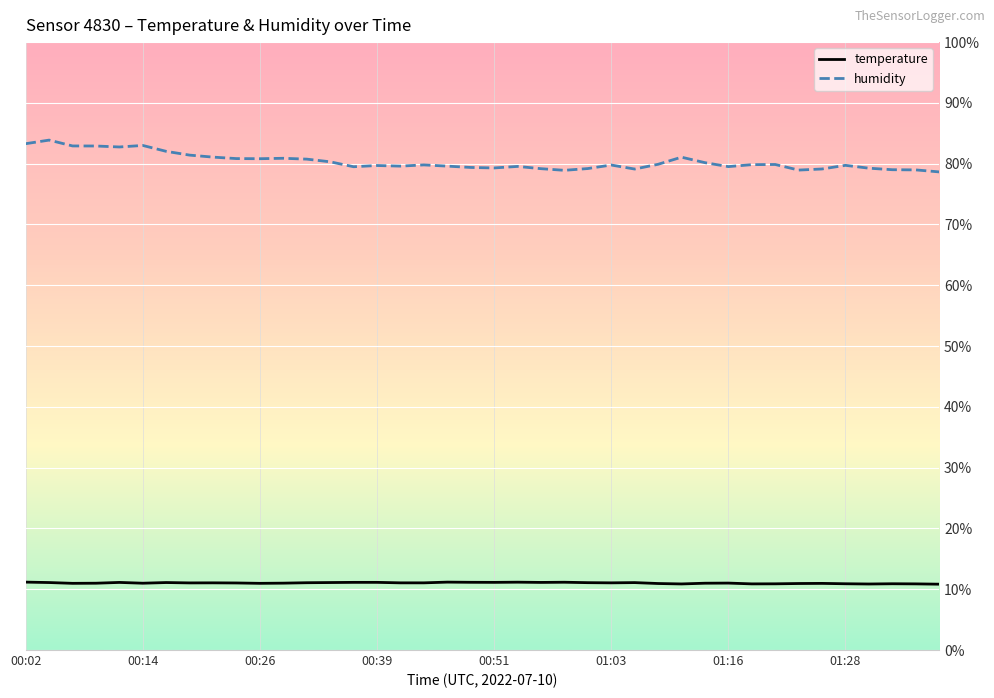

Rank the series by their average value, from lowest to highest.

temperature, humidity